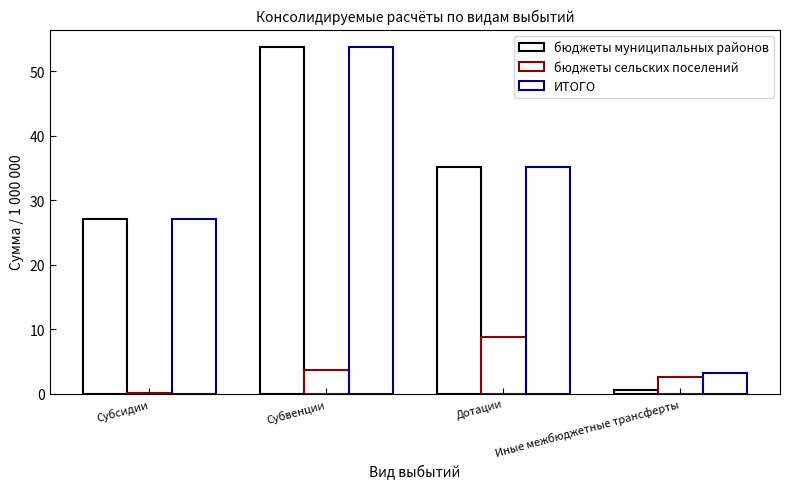

What is the lowest value of the бюджеты муниципальных районов series?

0.6